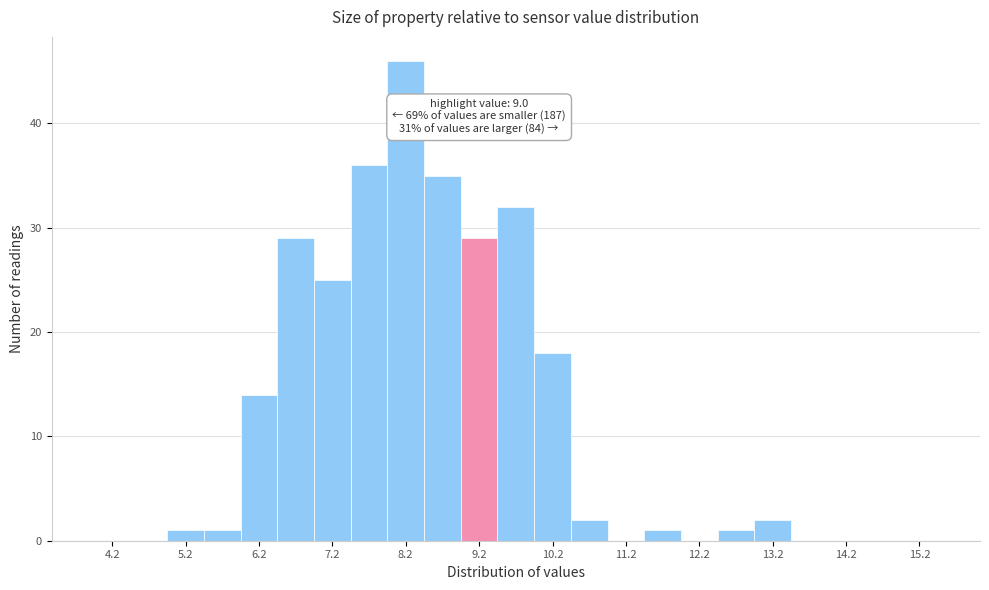

Over which range of the x-axis is the bar tallest?

8.0 to 8.5